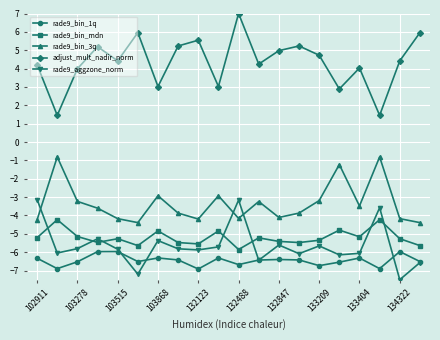

Count the number of categories in the chart.

20